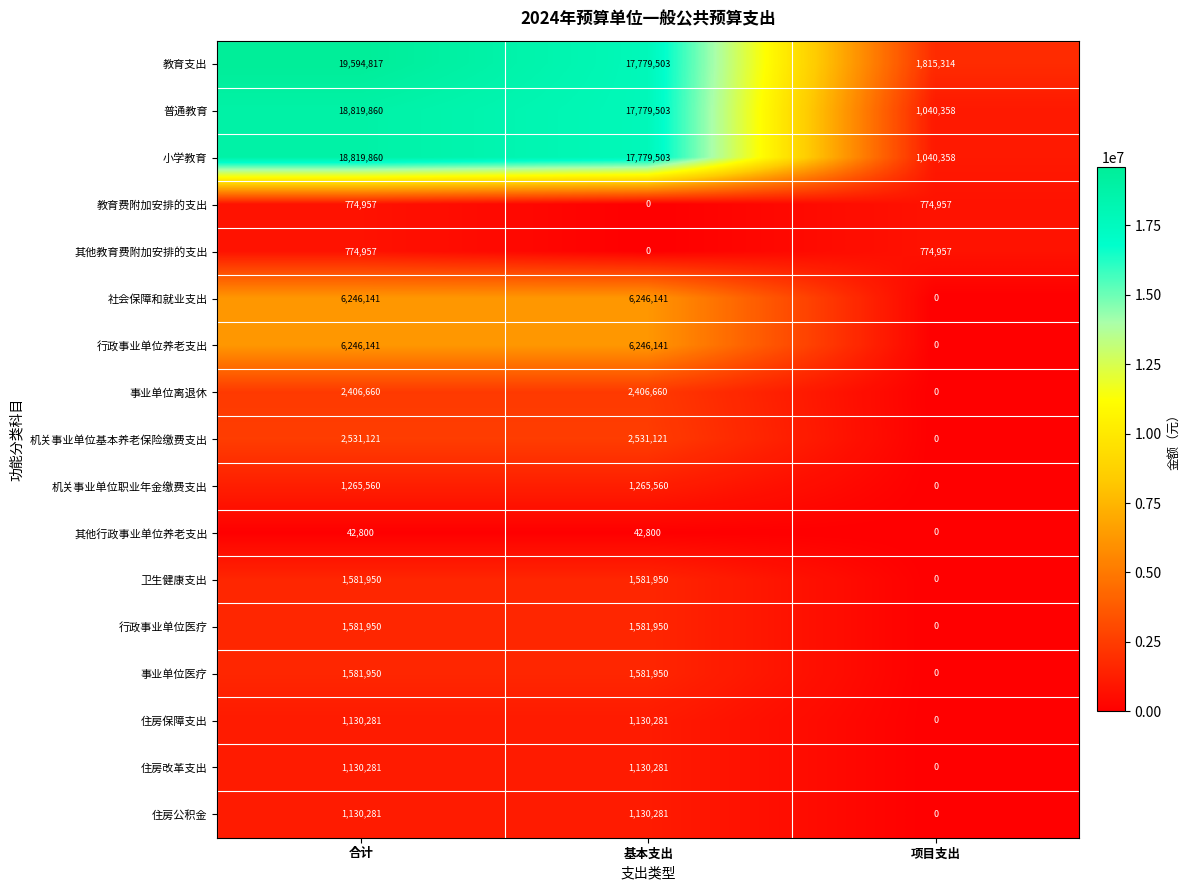

Is it true that 行政事业单位养老支出 equals 3503956 at 基本支出?

False